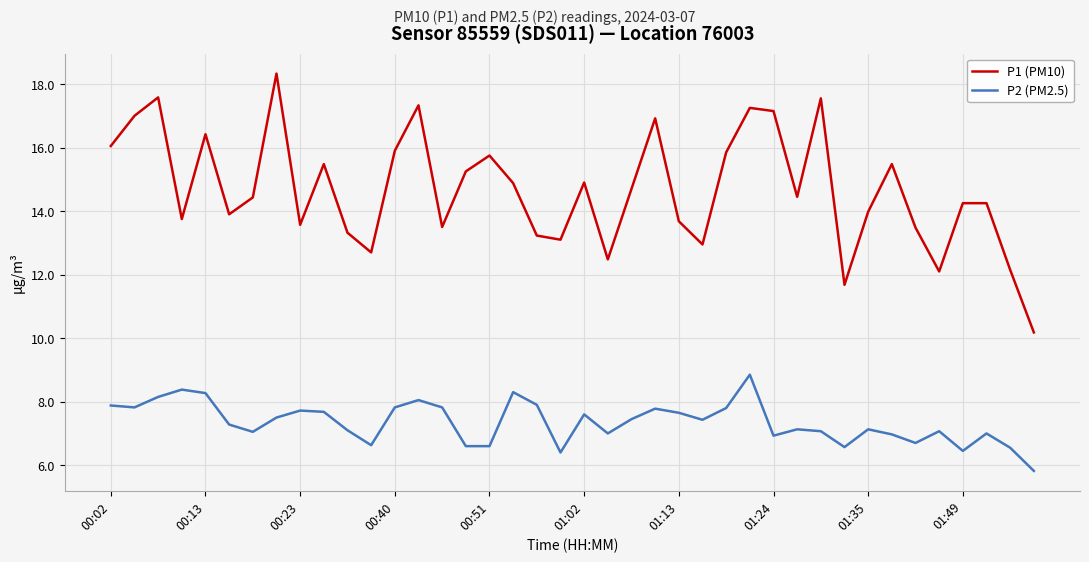

What is the minimum value for P1 (PM10)?

10.2